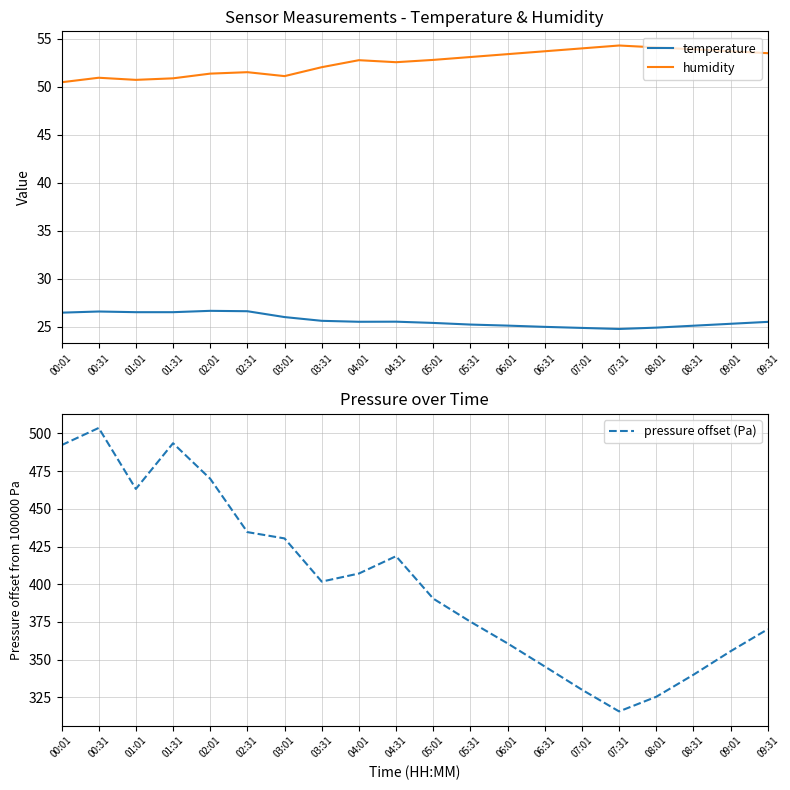

How many series are shown in this chart?

3